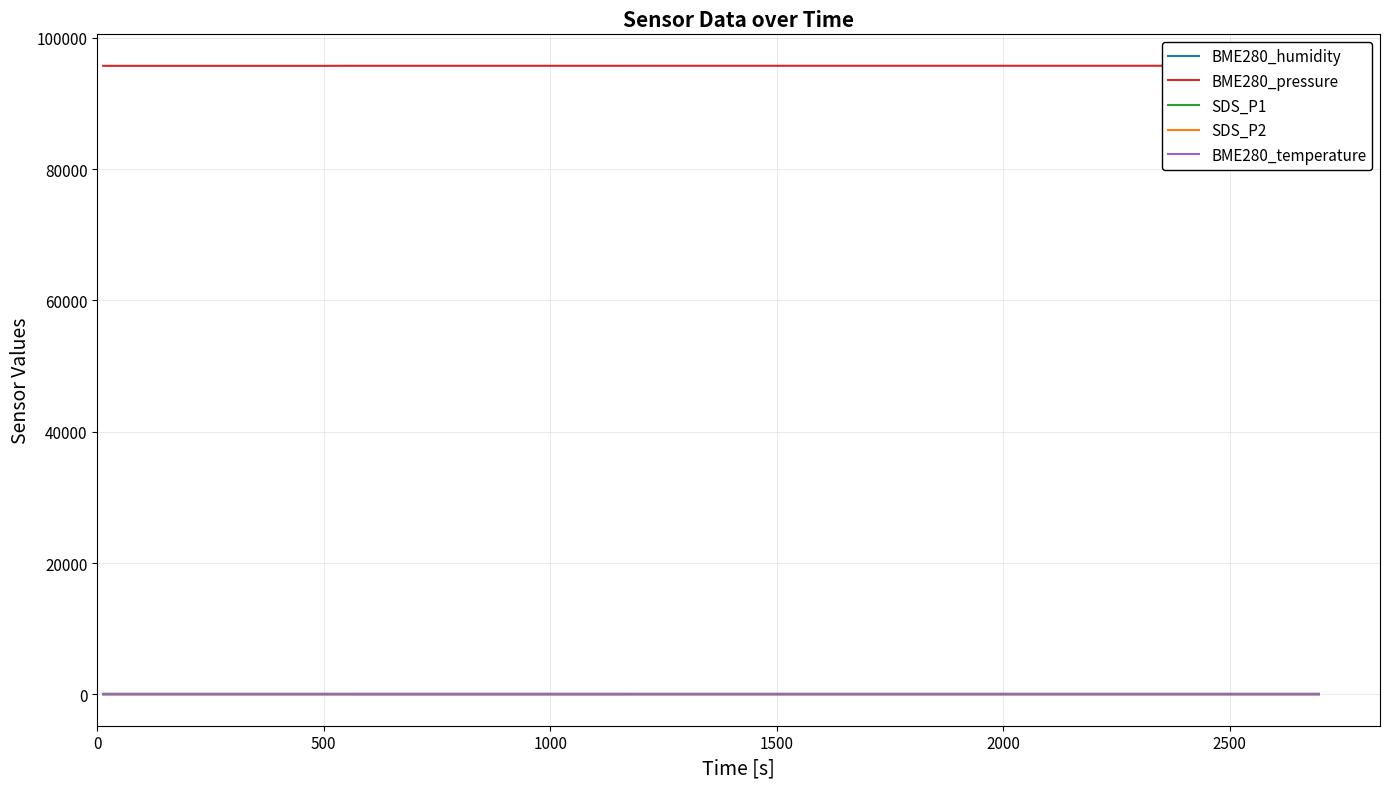

What are all the series names shown in the legend?

BME280_humidity, BME280_pressure, SDS_P1, SDS_P2, BME280_temperature